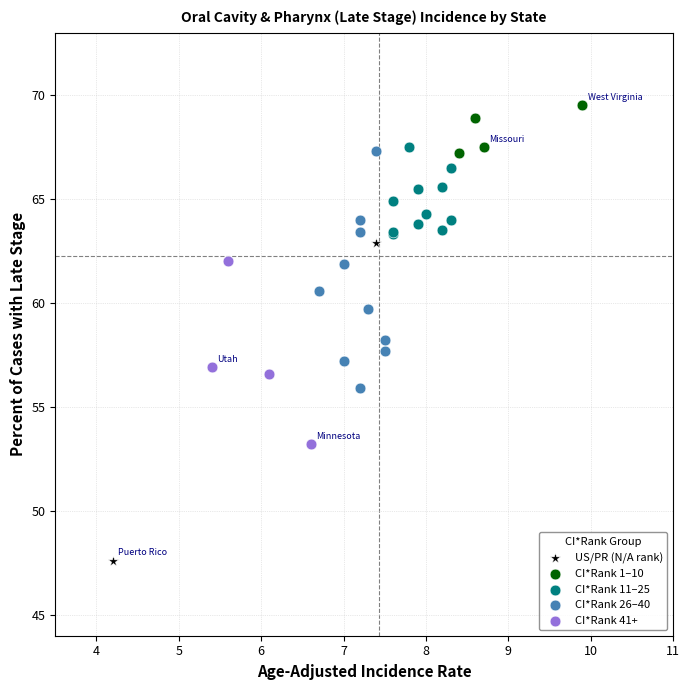

Which series contains the lowest Y value?

US/PR (N/A rank)